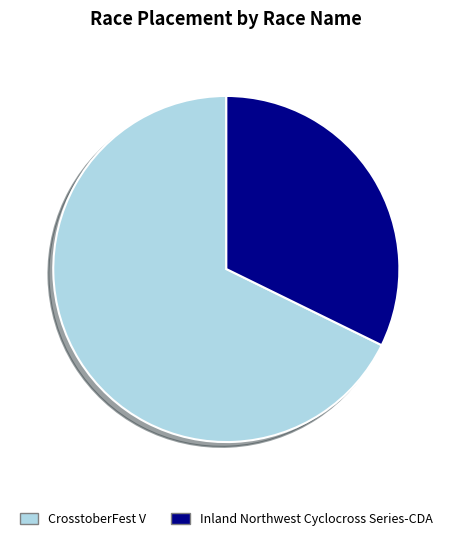

The CrosstoberFest V slice represents 81% of the pie. True or false?

False